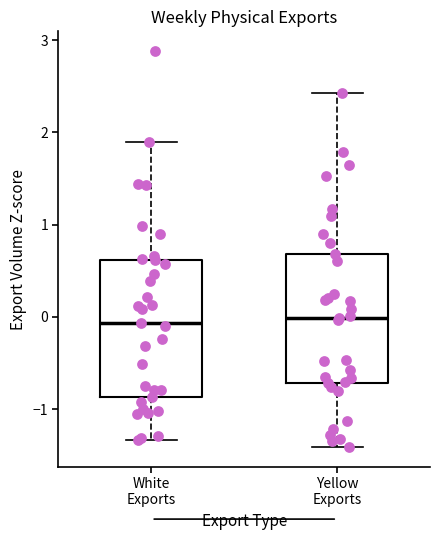

Where does the median line of the box for Yellow Exports sit on the y-axis? The values are not printed on the chart, so give them approximately, as read against the axis.

0.0